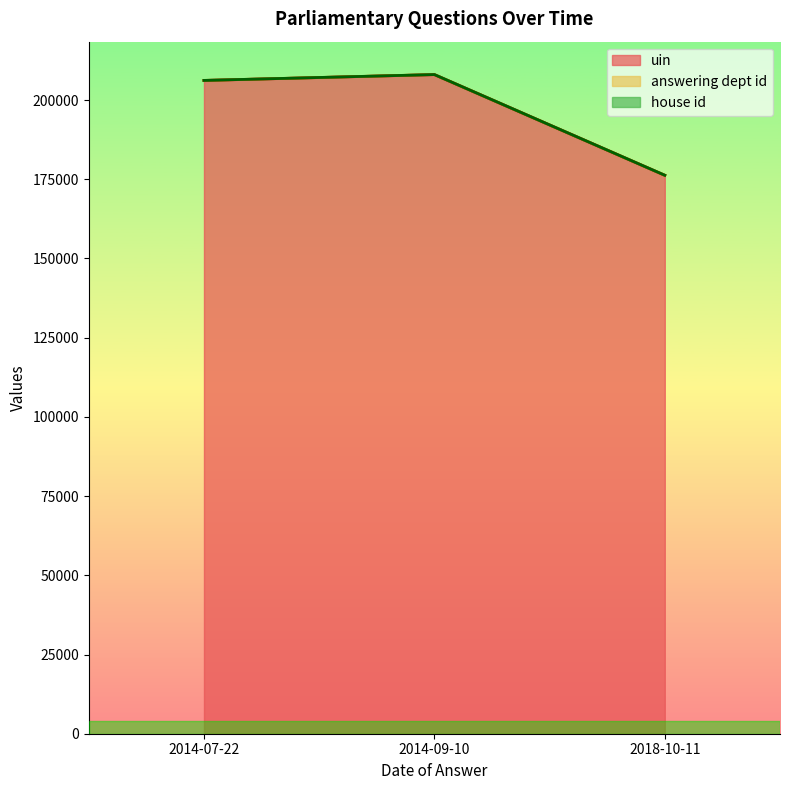

At how many categories does at least one series exceed 44865?

3